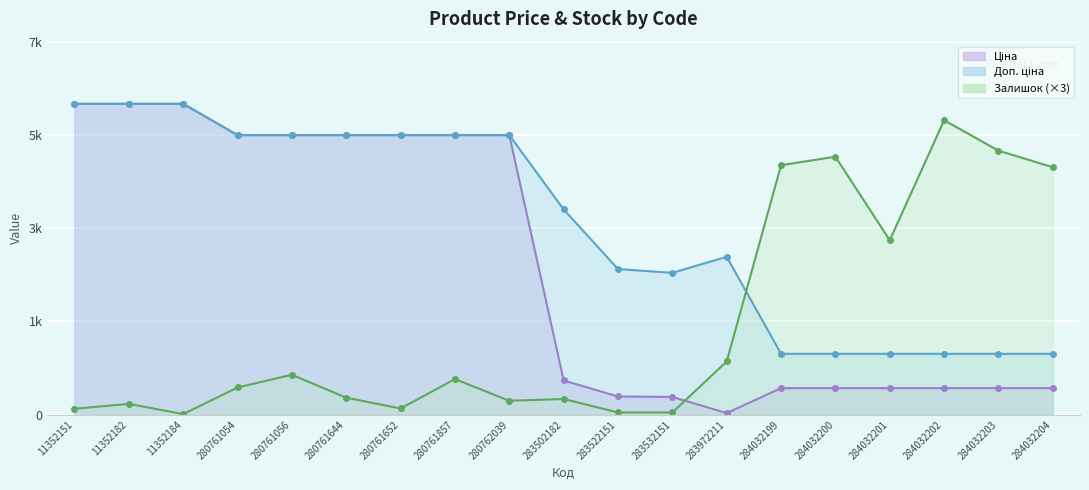

Rank the series at 284032201 from lowest to highest value.

Ціна, Доп. ціна, Залишок